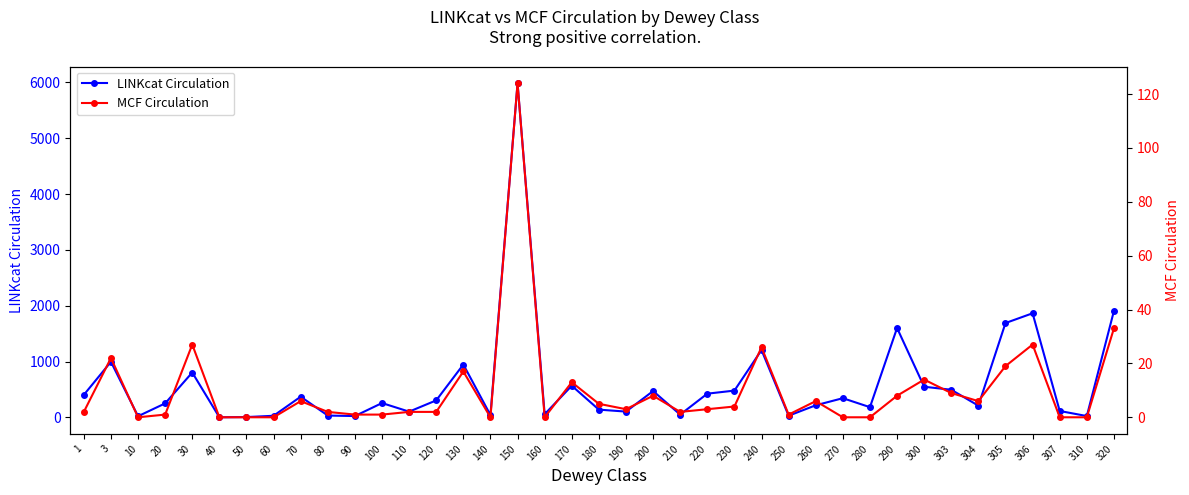

Where is the first local minimum for LINKcat Circulation?

10